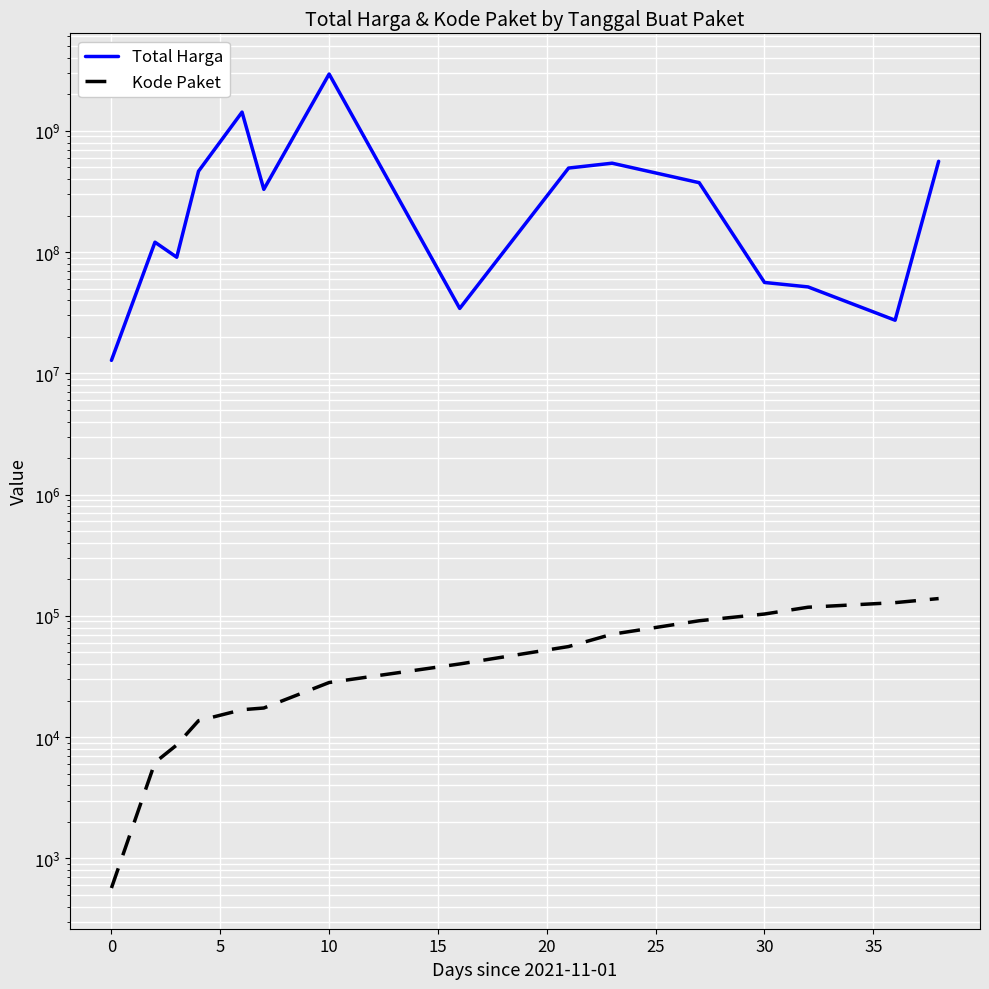

True or false: Kode Paket and Total Harga cross at least once.

False